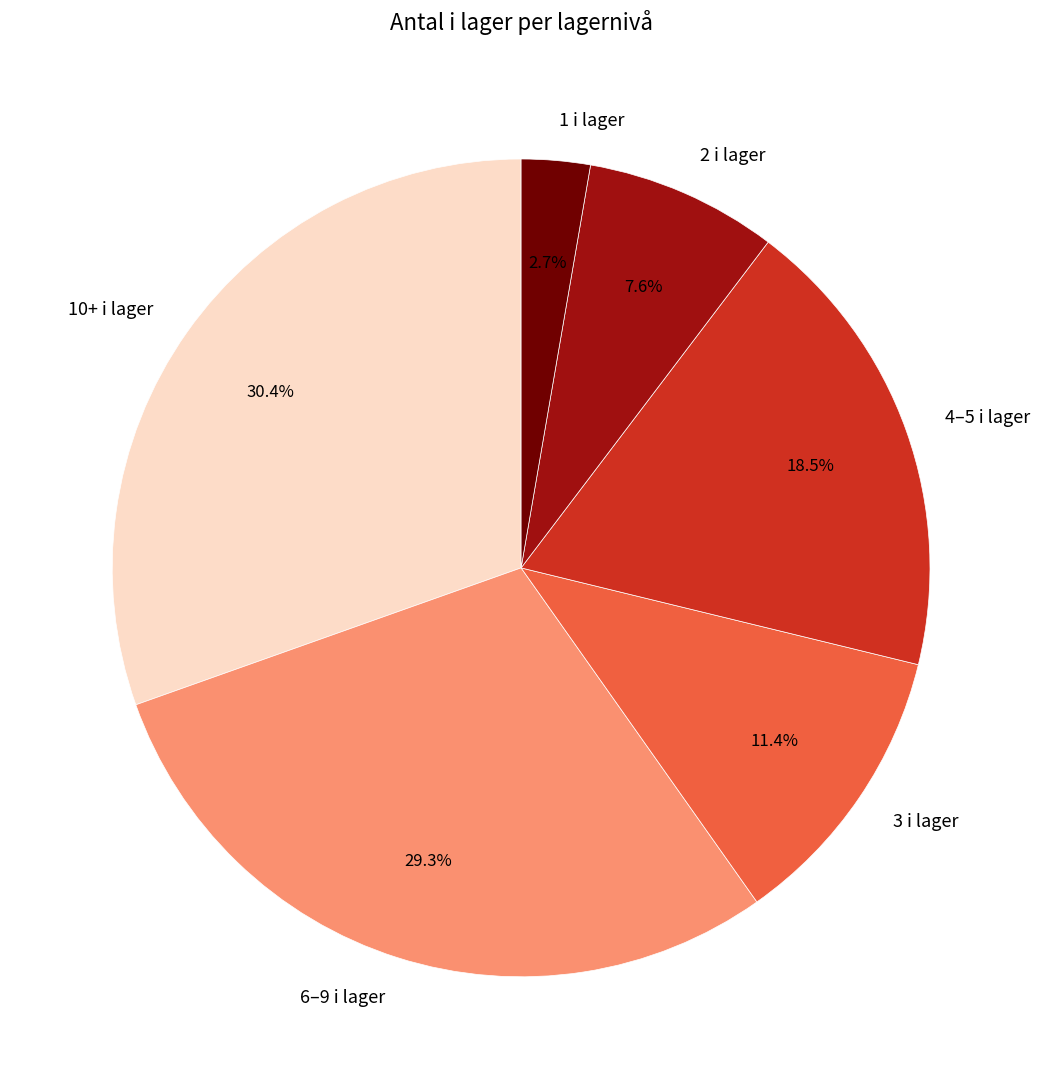

Approximately how many times larger is the value at 10+ i lager compared to 4–5 i lager?

1.6